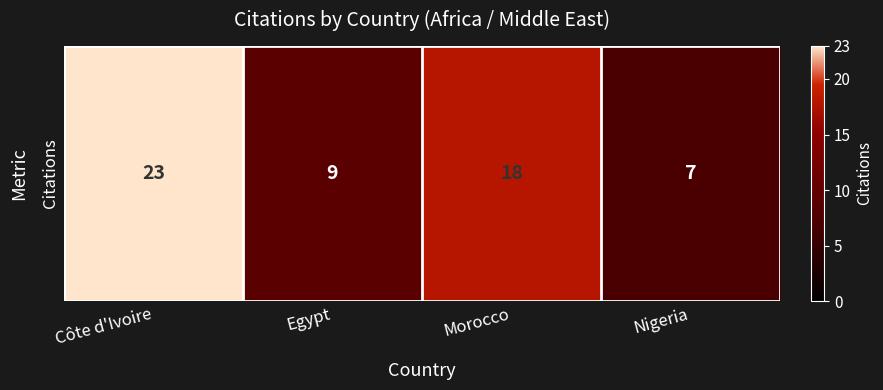

What is the difference between the maximum and minimum values?

16